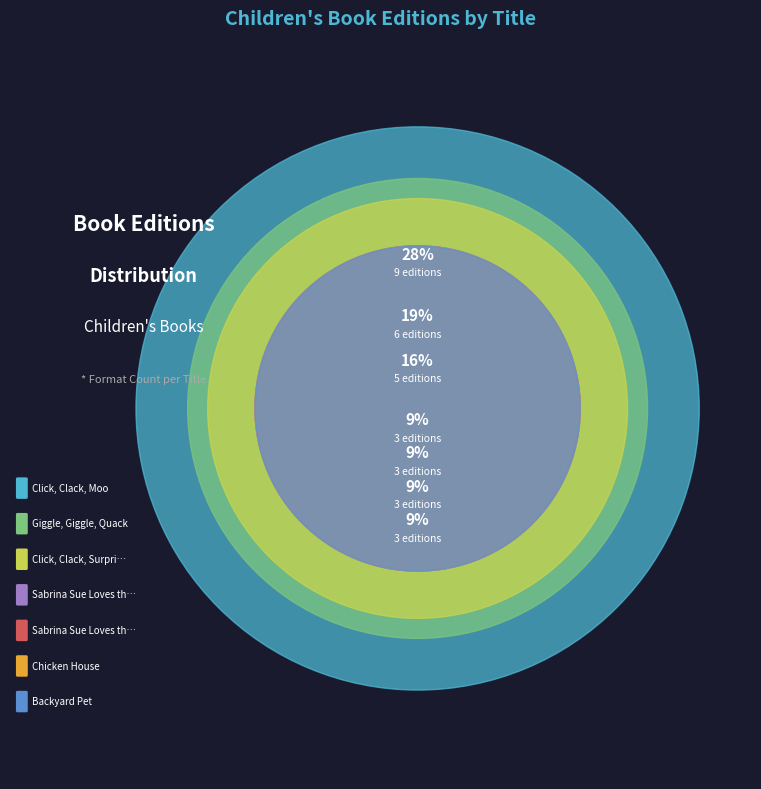

Does Click, Clack, Moo represent more than half of the total?

No